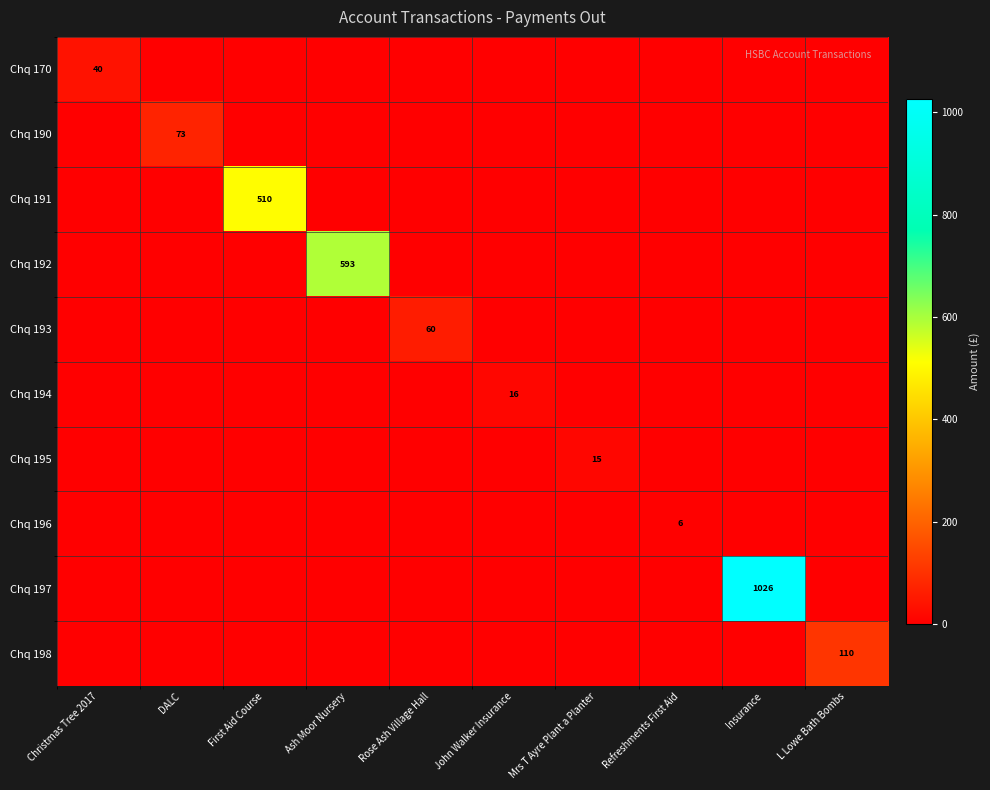

At how many categories does at least one series exceed 797?

1